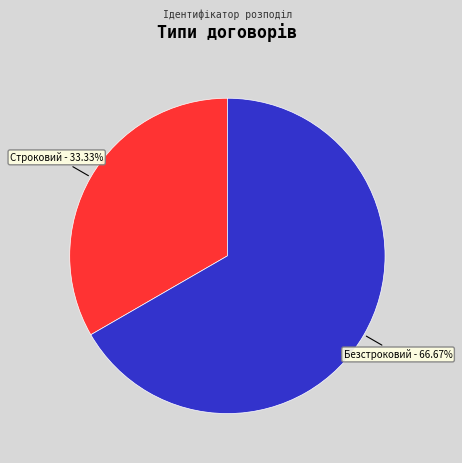

Which category accounts for the majority?

Безстроковий